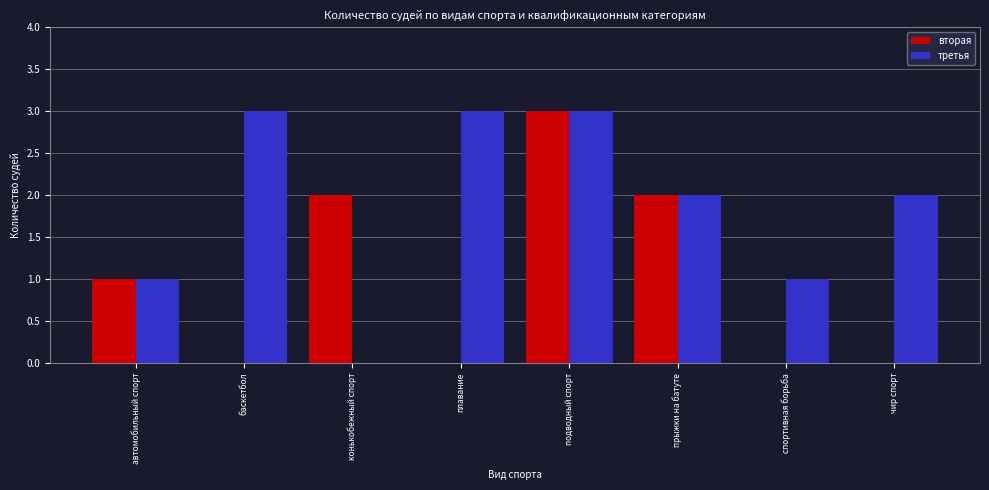

Which series changed the most between конькобежный спорт and плавание?

третья